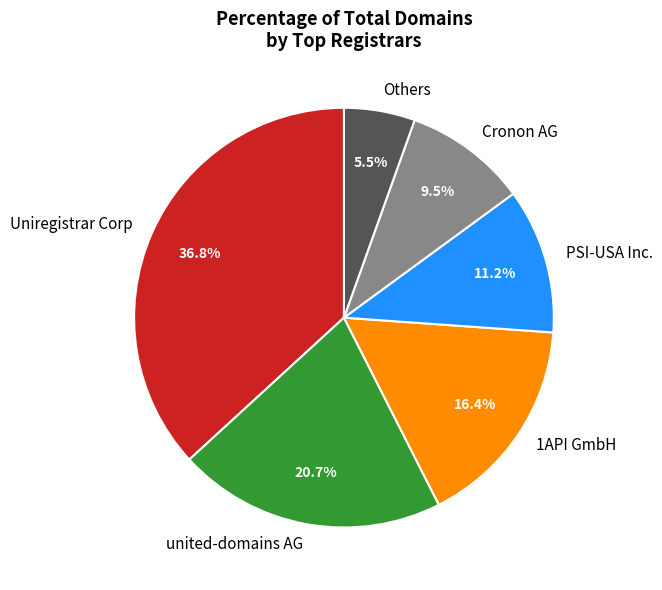

What is the largest slice in the pie chart?

Uniregistrar Corp